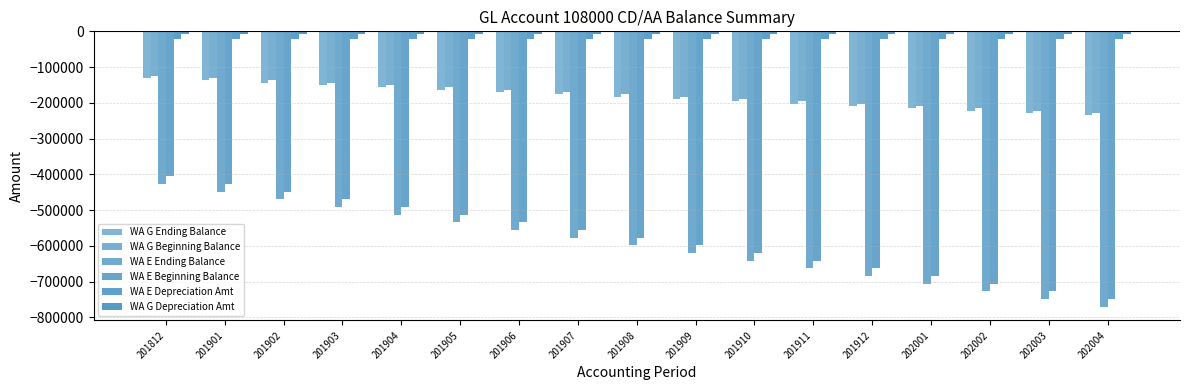

What is the minimum value for WA E Ending Balance?

-770087.0